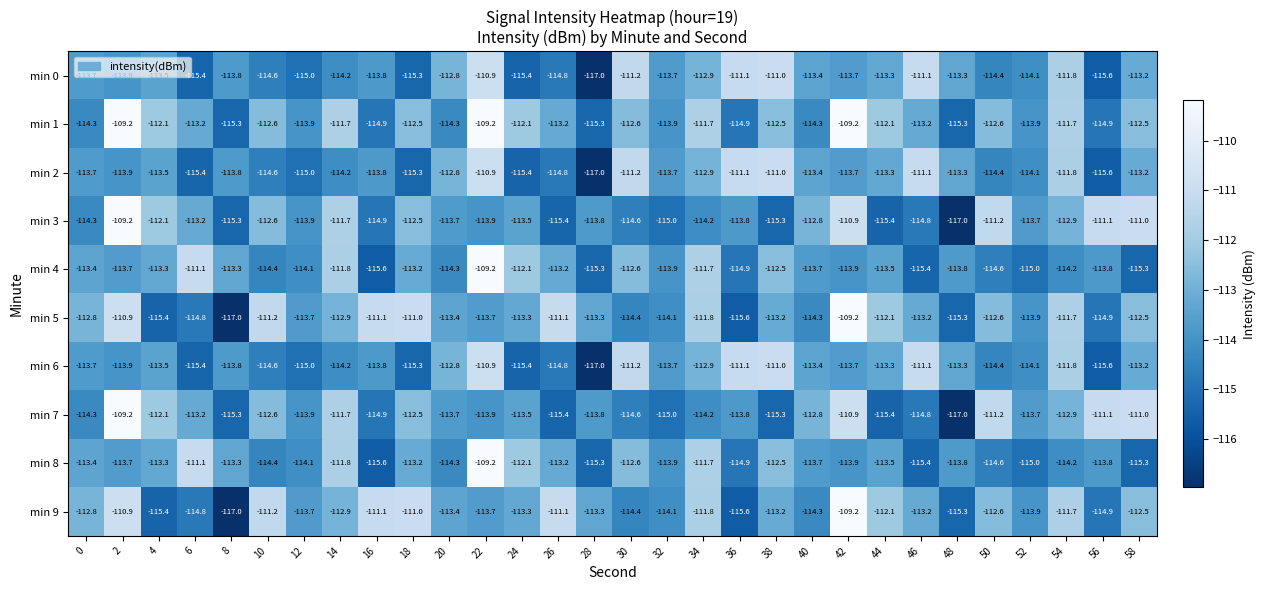

What is the greatest value displayed?

-109.2